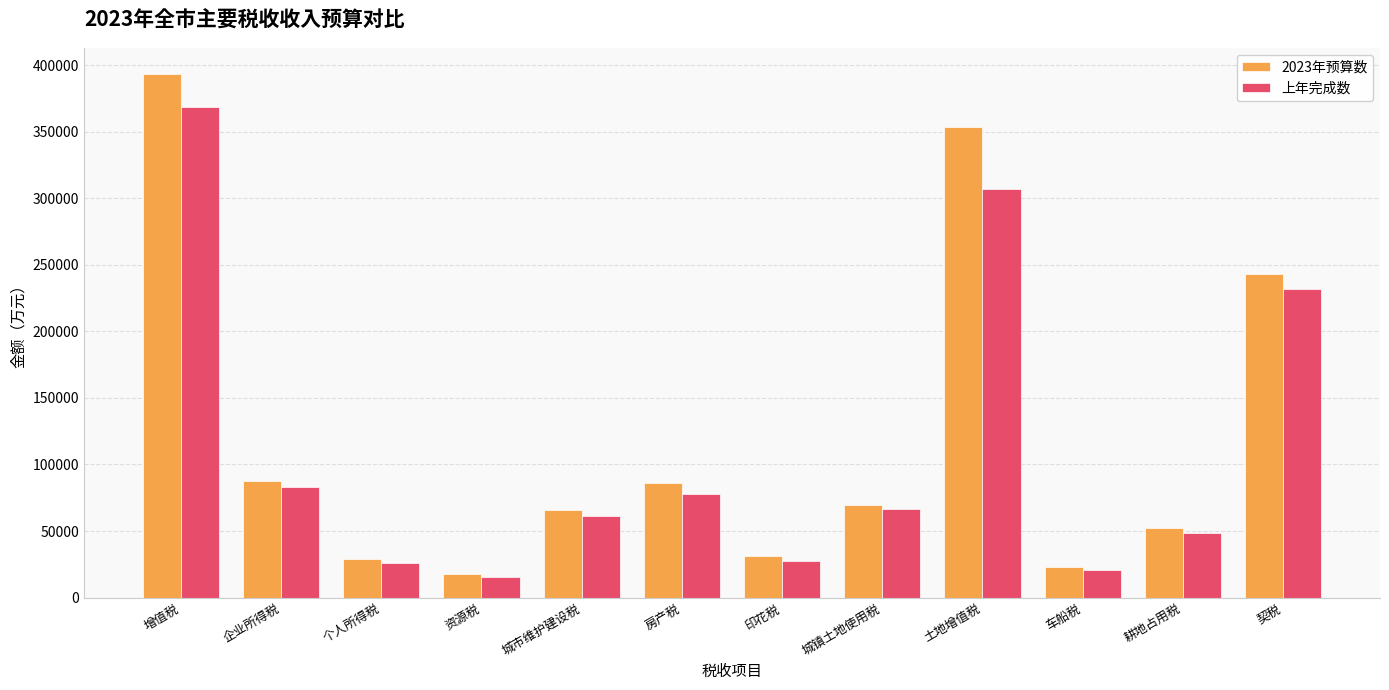

List the series in order of their peak value, lowest first.

上年完成数, 2023年预算数